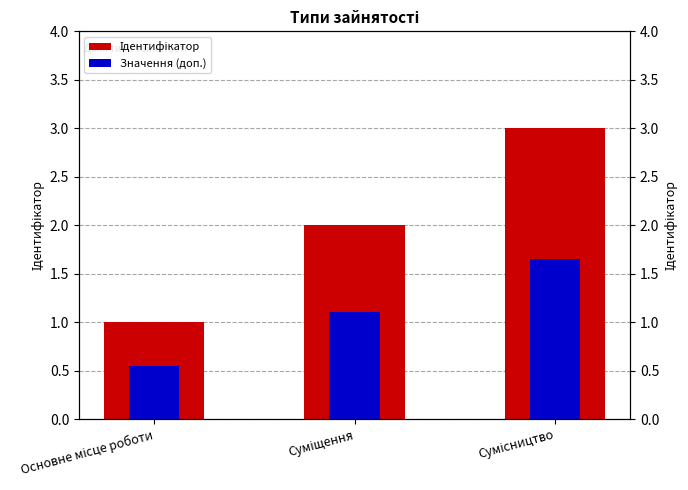

Which label corresponds to the largest value in the chart?

Сумісництво